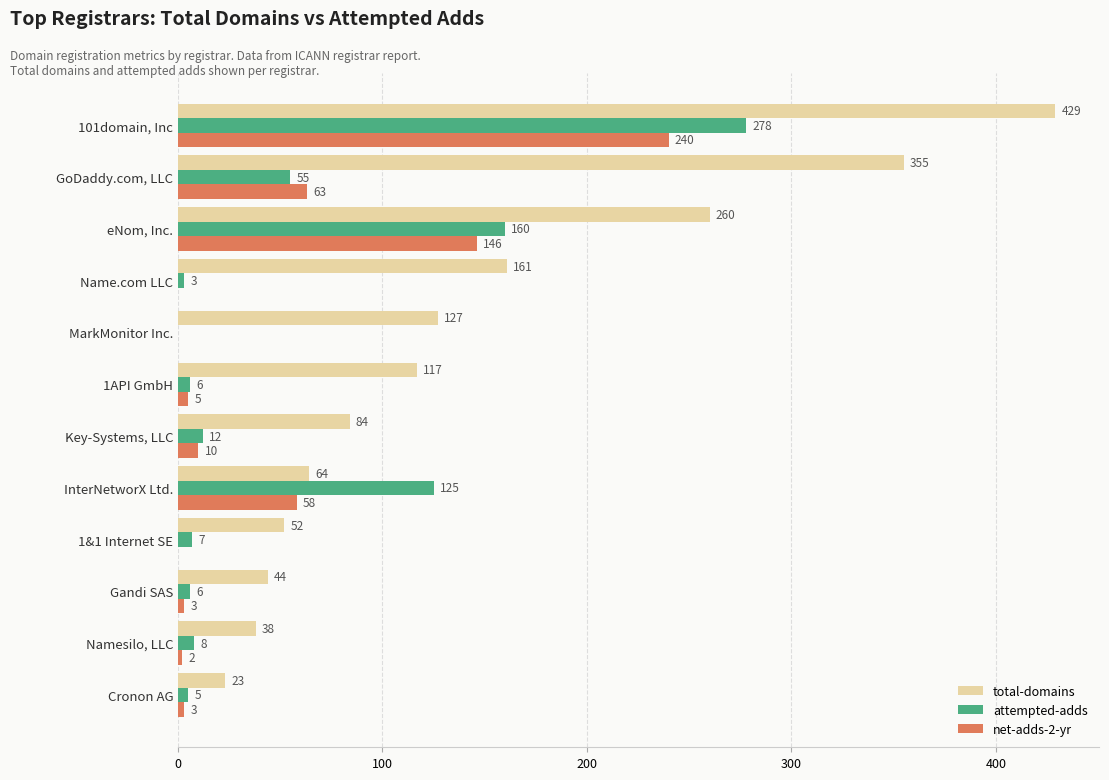

The attempted-adds series shows 0 at MarkMonitor Inc.. True or false?

True